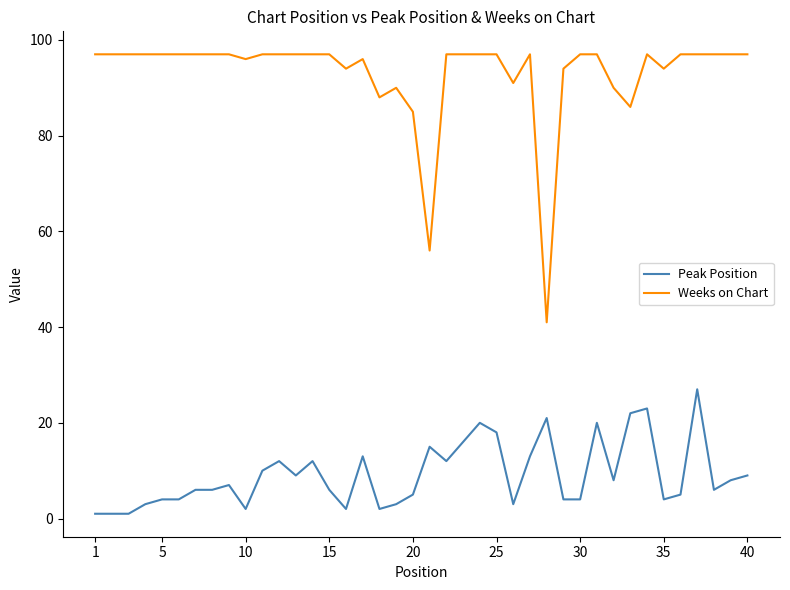

Which series has the largest total across all categories?

Weeks on Chart